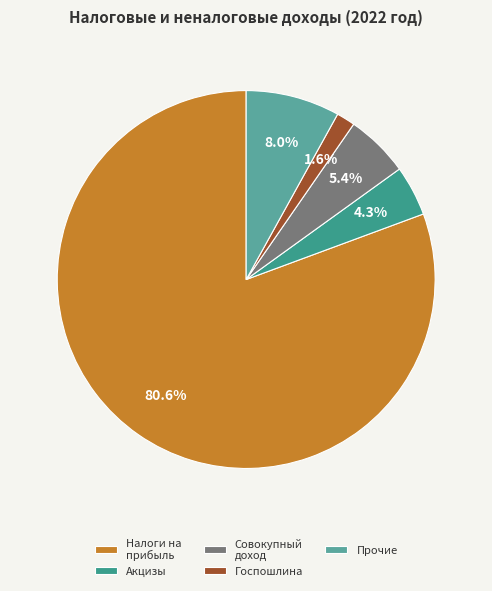

How many segments does this pie chart have?

5